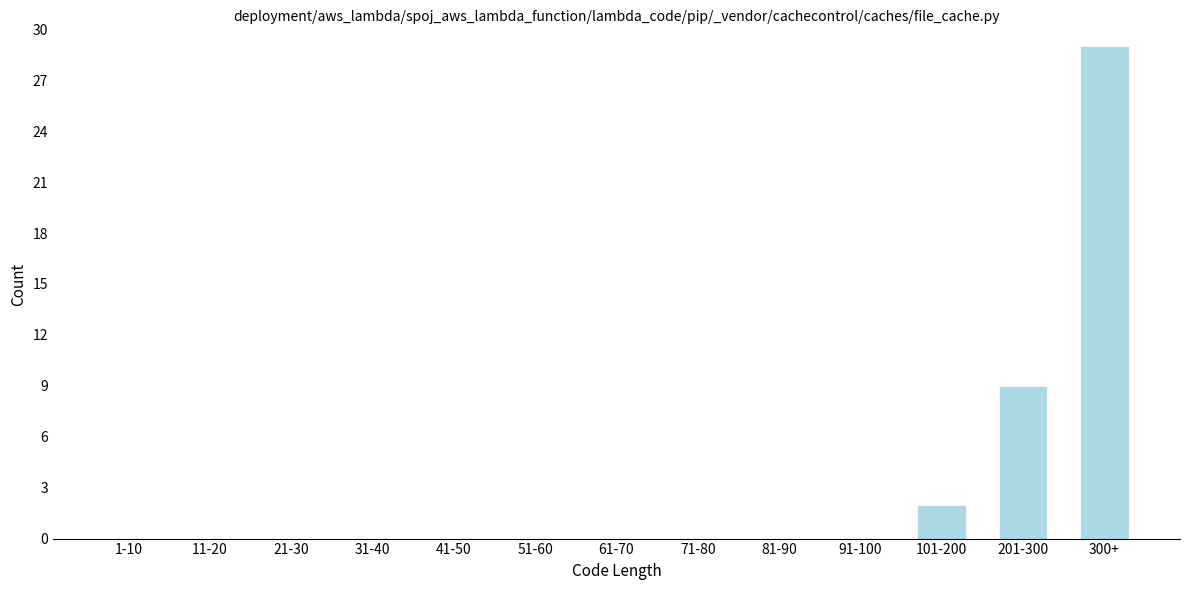

Reading left to right, transcribe all the data shown in this chart.

1-10=0	11-20=0	21-30=0	31-40=0	41-50=0	51-60=0	61-70=0	71-80=0	81-90=0	91-100=0	101-200=2	201-300=9	300+=29